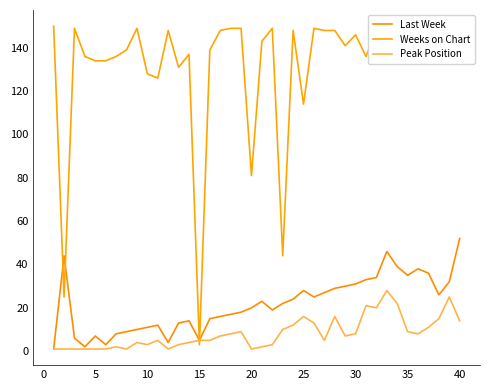

How many interior local valleys does the Last Week series have?

8